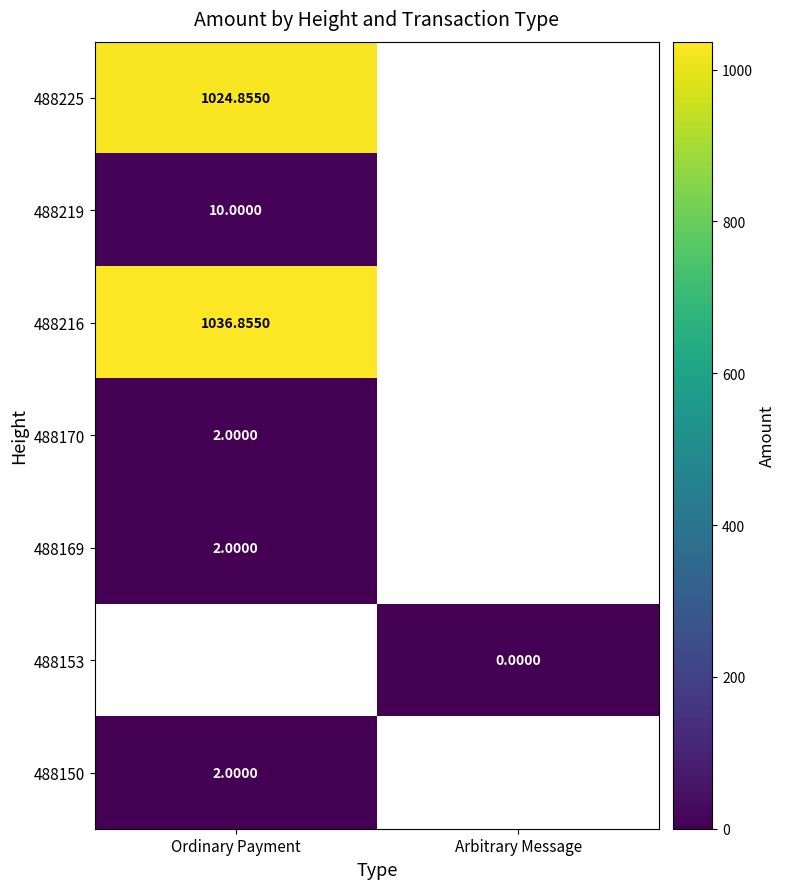

True or false: 488219 has a value of 6.3 at Ordinary Payment.

False